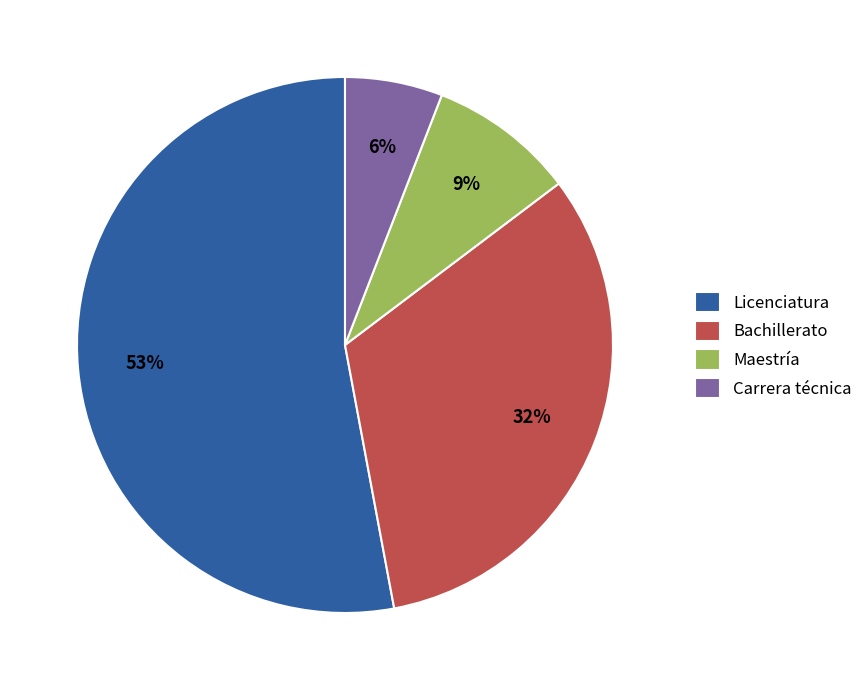

Count the number of slices in the pie.

4